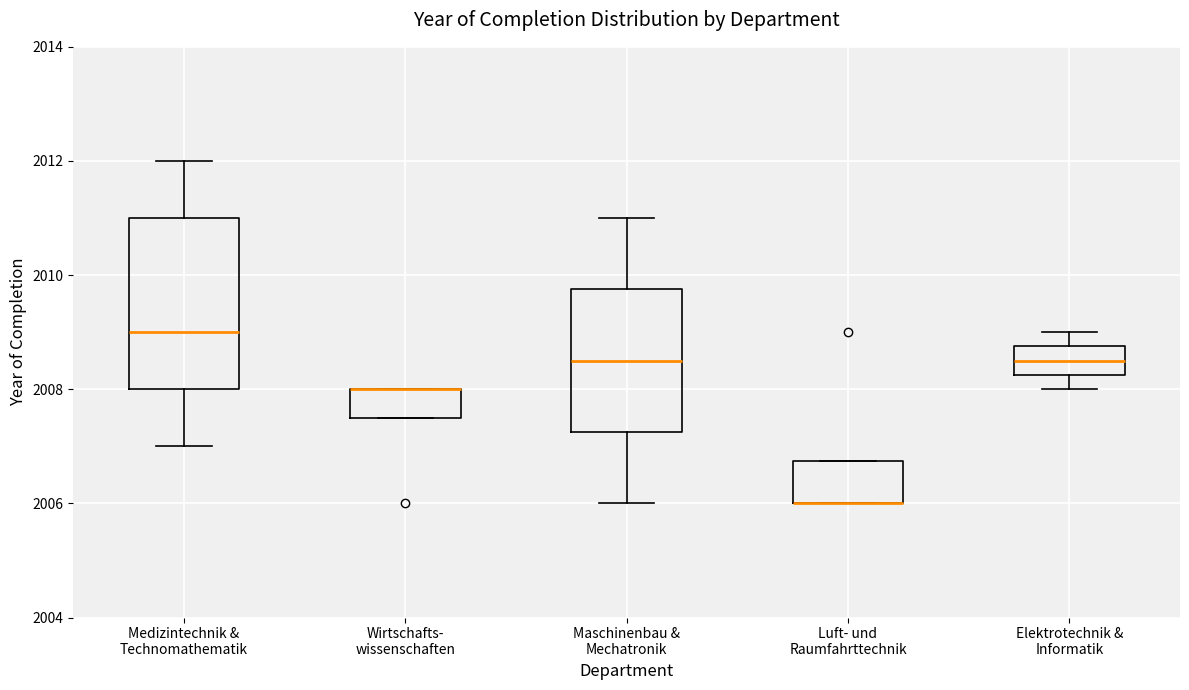

Where is the upper edge of the box for Elektrotechnik & Informatik on the y-axis? The values are not printed on the chart, so give them approximately, as read against the axis.

2008.8